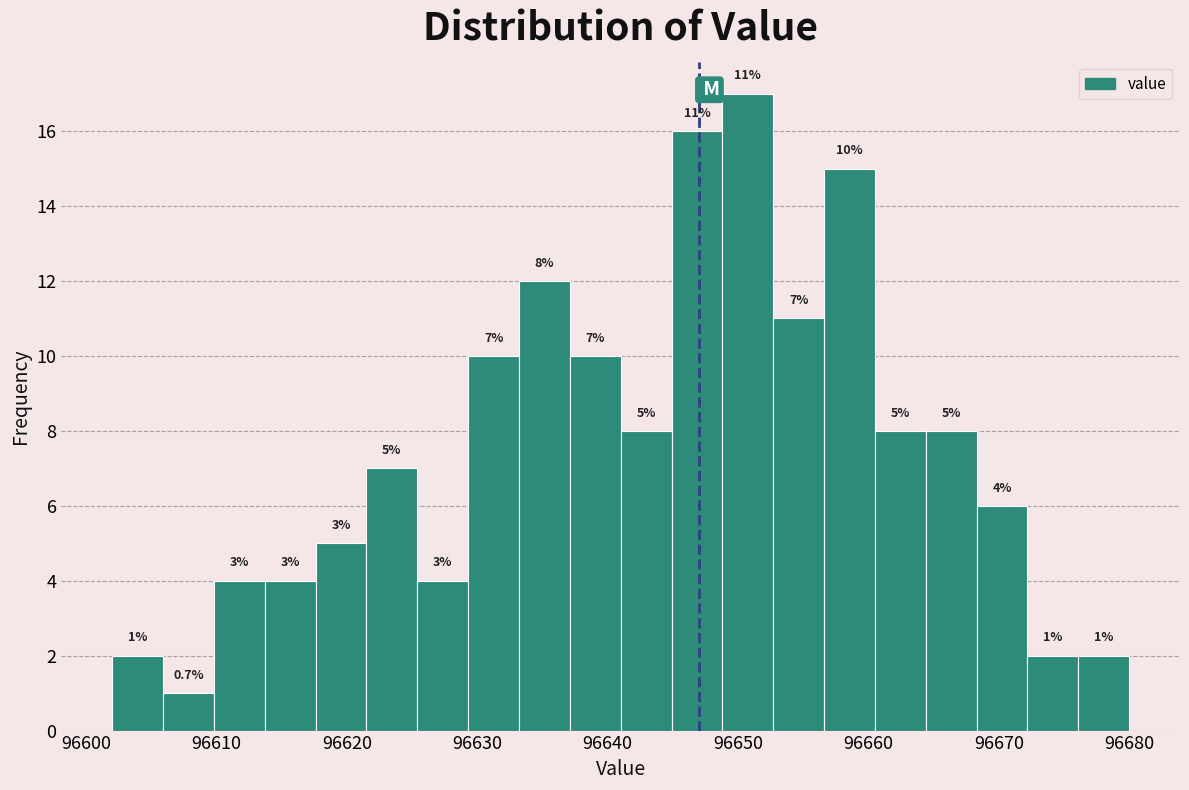

Read against the x-axis, roughly where is the centre of the tallest bar?

96651